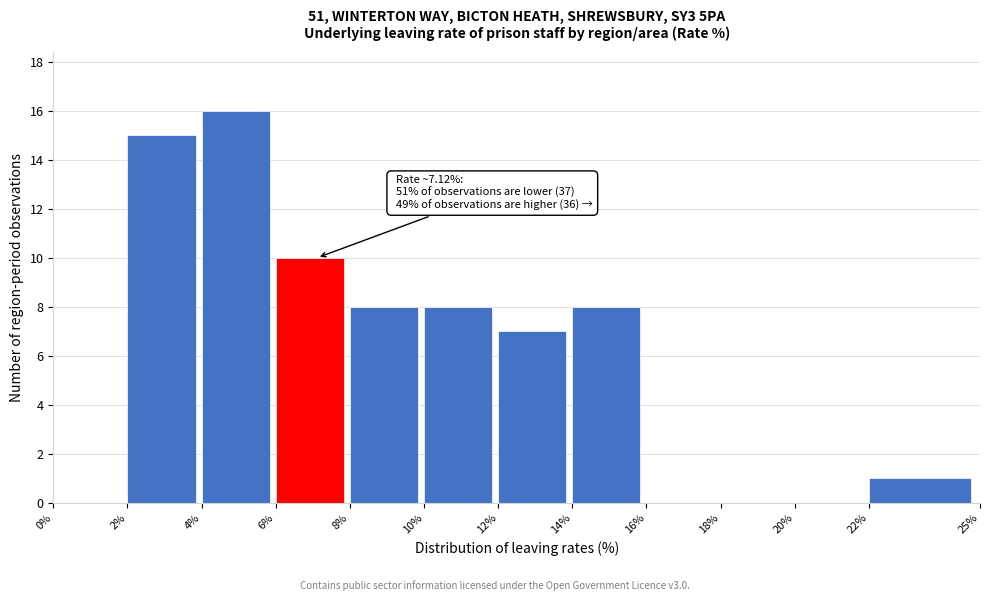

Which range on the x-axis has the tallest bar?

4% to 6%